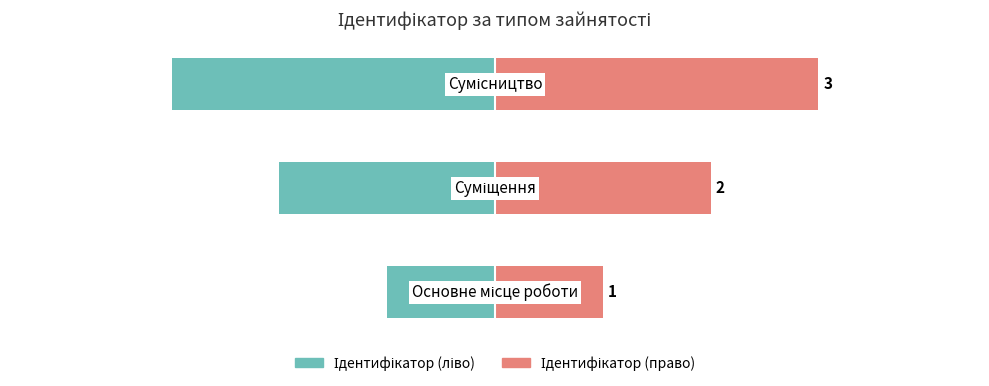

Reading left to right, list all the values displayed in this chart.

Ідентифікатор (ліво): -1	-2	-3
Ідентифікатор (право): 1	2	3